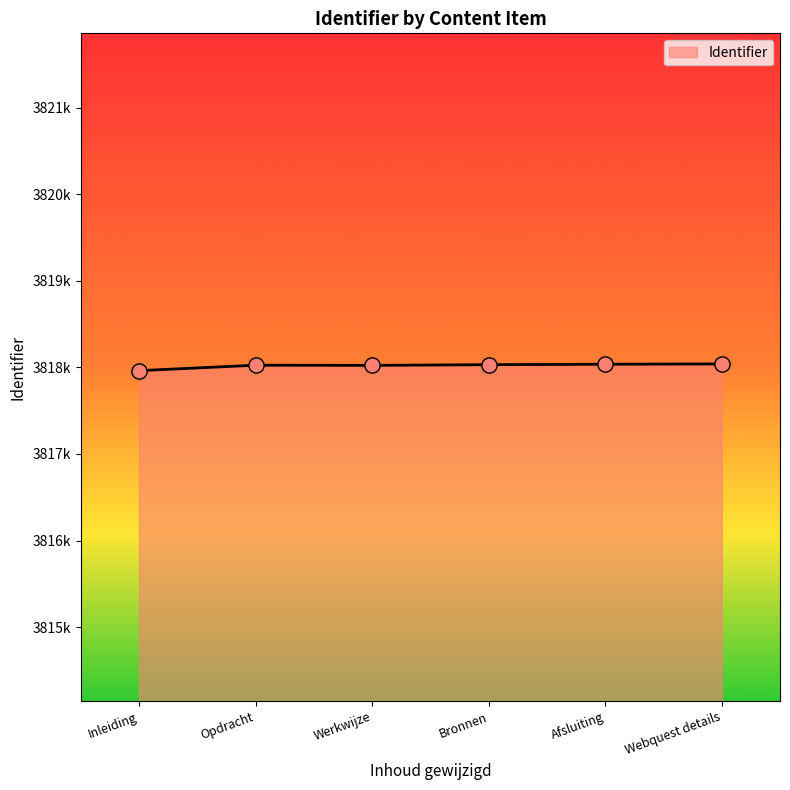

What is the change in value from Bronnen to Afsluiting?

+5